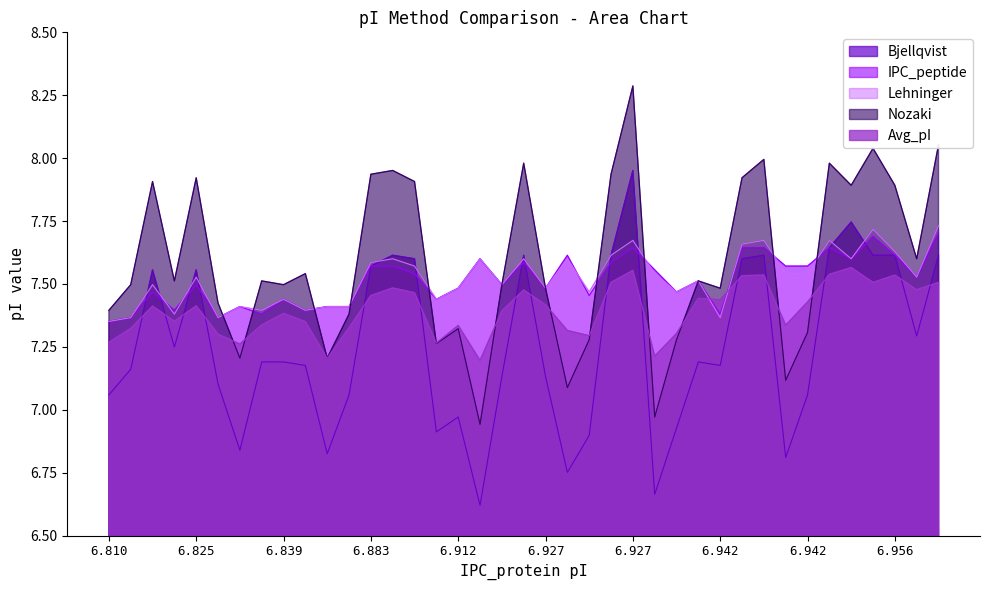

What is the label of the 10th point from the left?

6.956